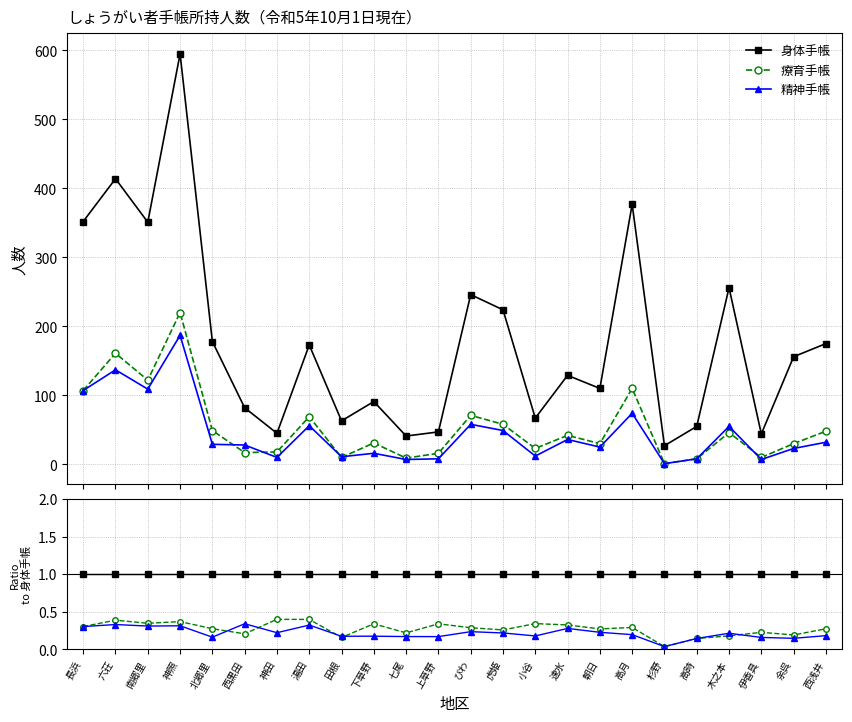

What are all the series names shown in the legend?

身体手帳, 療育手帳, 精神手帳